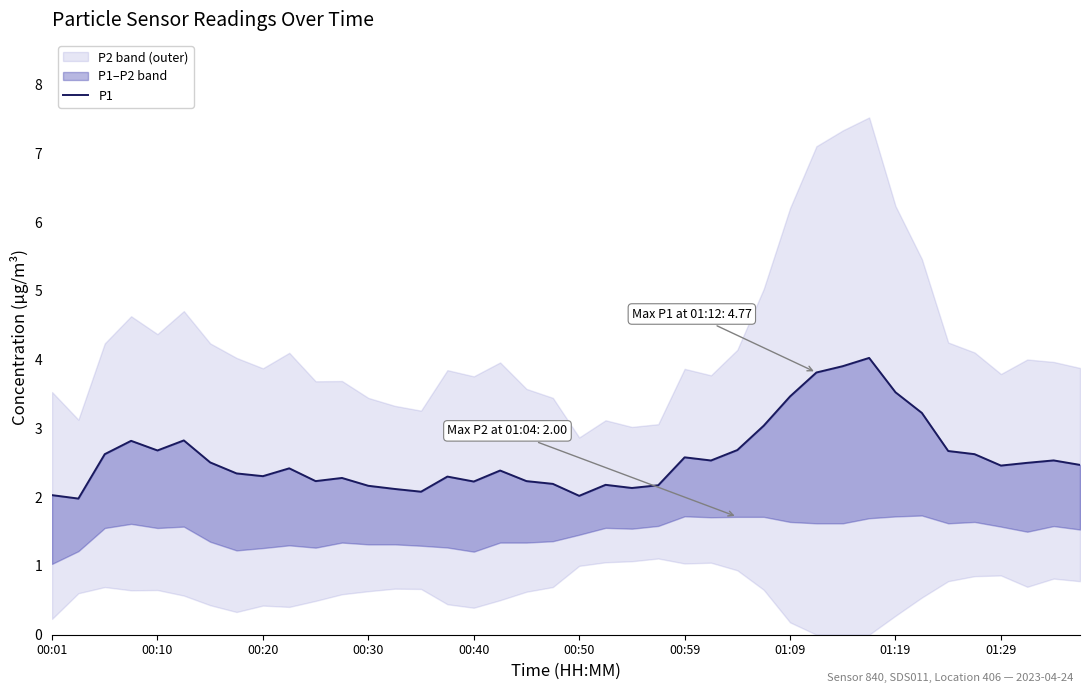

How many interior local valleys (lower than both neighbors) does the data have?

10